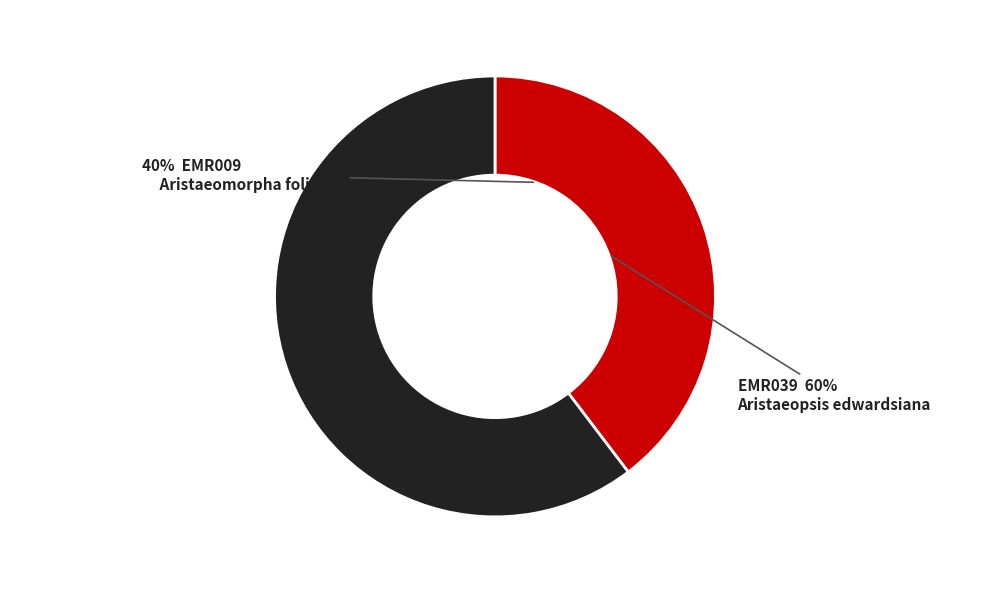

What is the largest slice in the pie chart?

EMR039